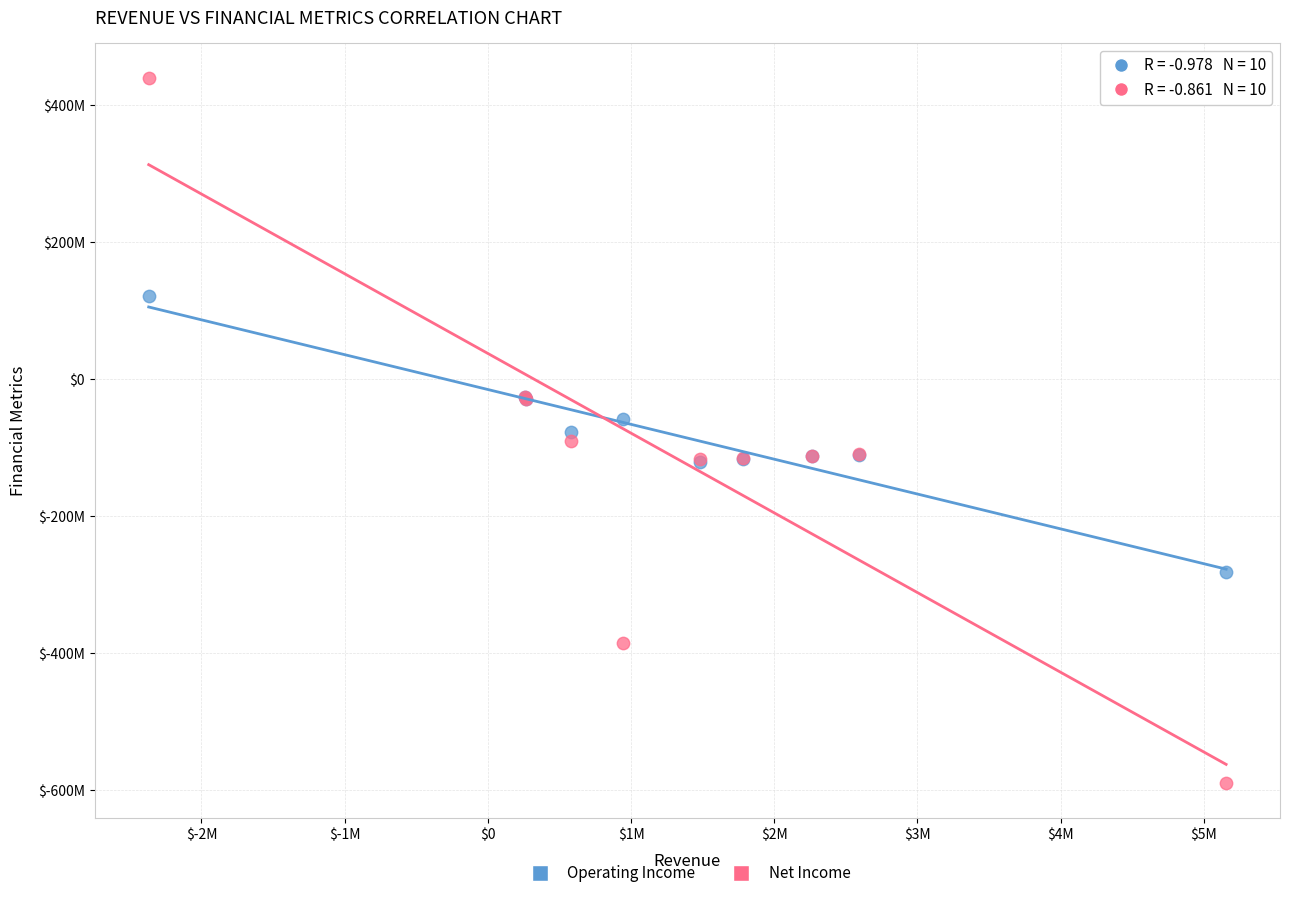

Which series reaches the maximum Y coordinate?

Net Income